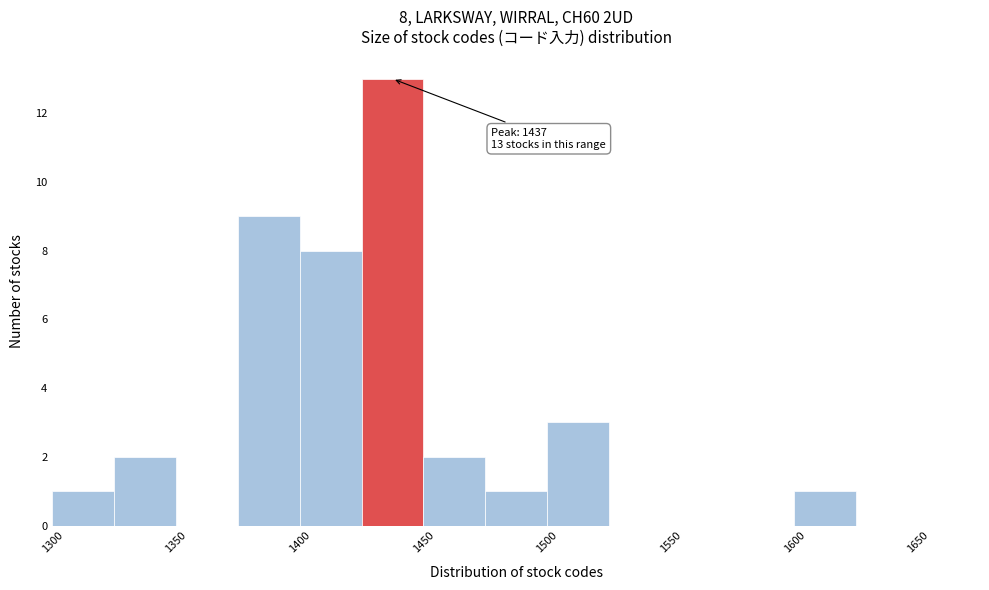

Over which range of the x-axis is the bar tallest?

1425 to 1450